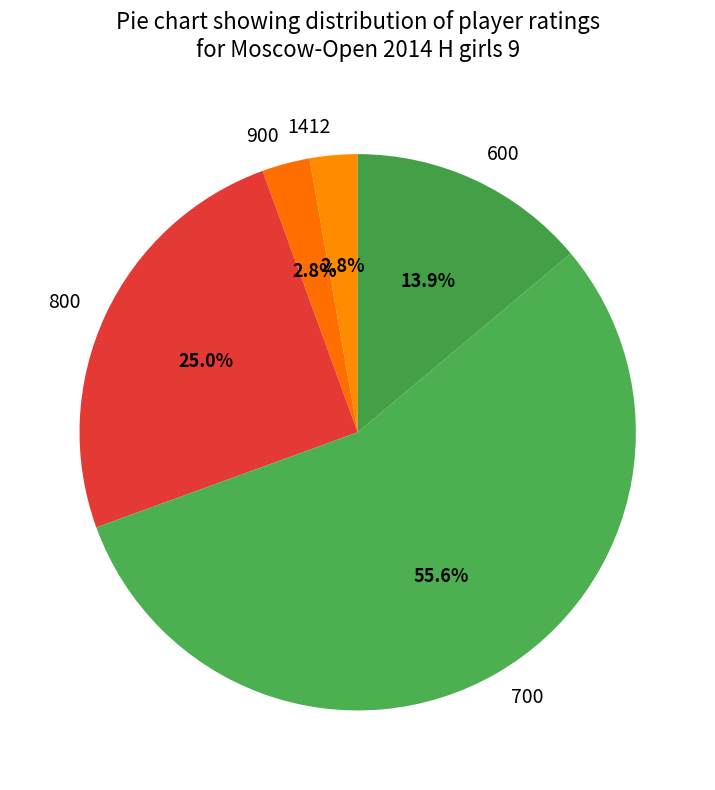

Which slice is the largest?

700